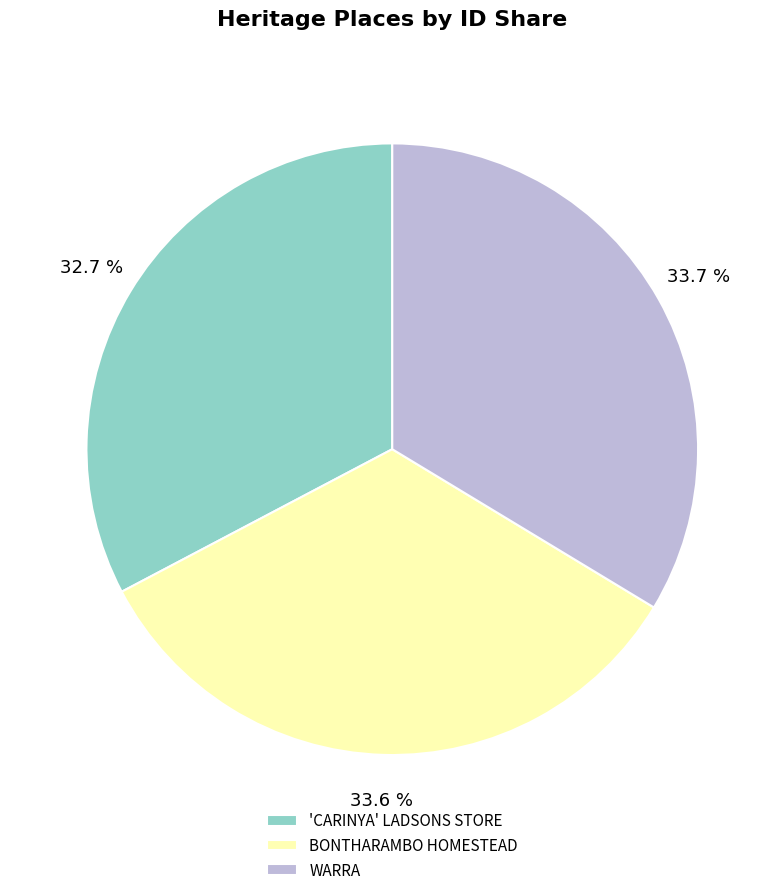

How many slices are in this pie chart?

3